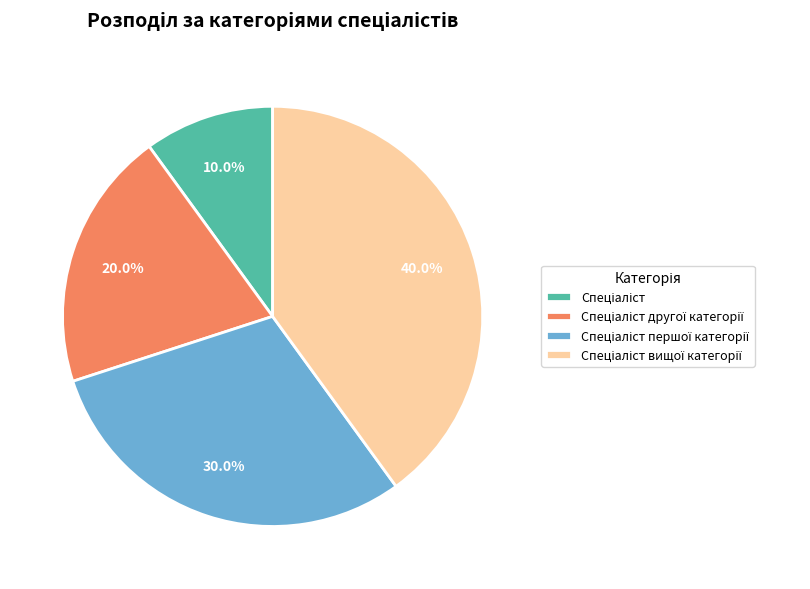

Does any single category account for the majority?

No